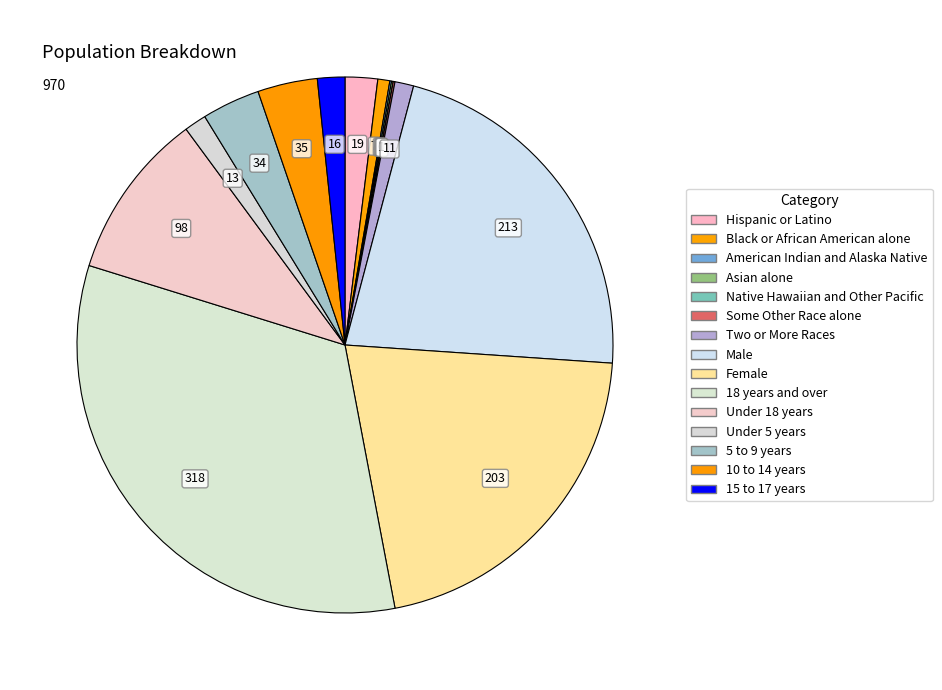

To the nearest percent, what is the difference between the Asian alone and 18 years and over slice percentages?

33%